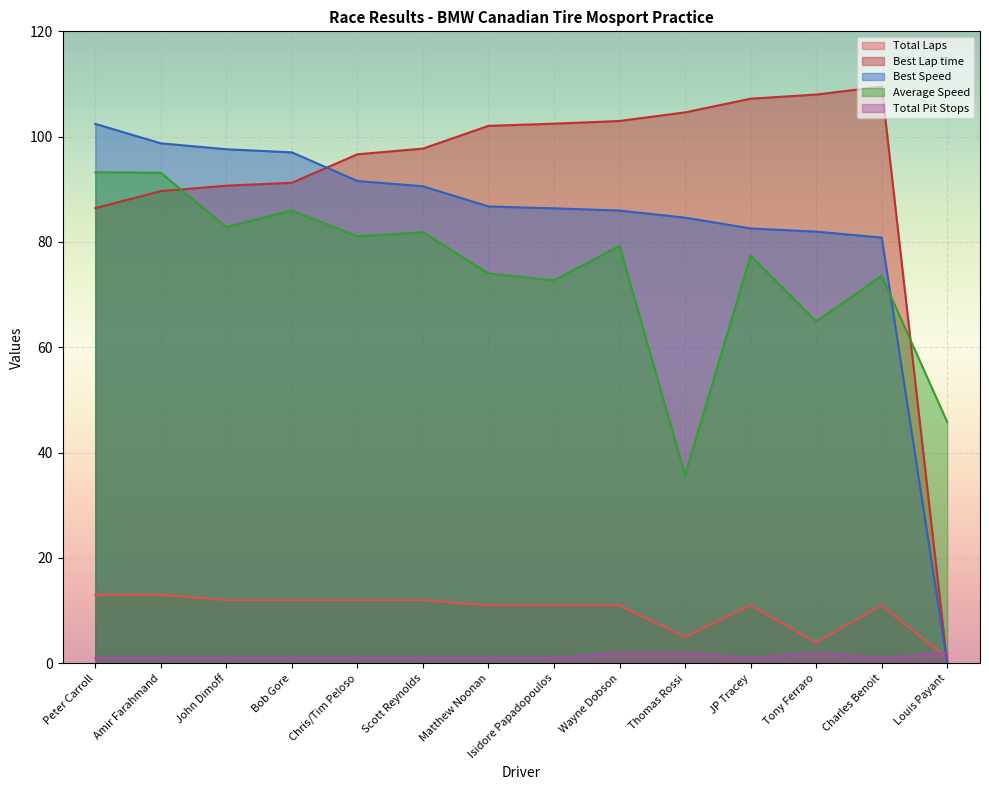

What are all the series names shown in the legend?

Total Laps, Best Lap time, Best Speed, Average Speed, Total Pit Stops